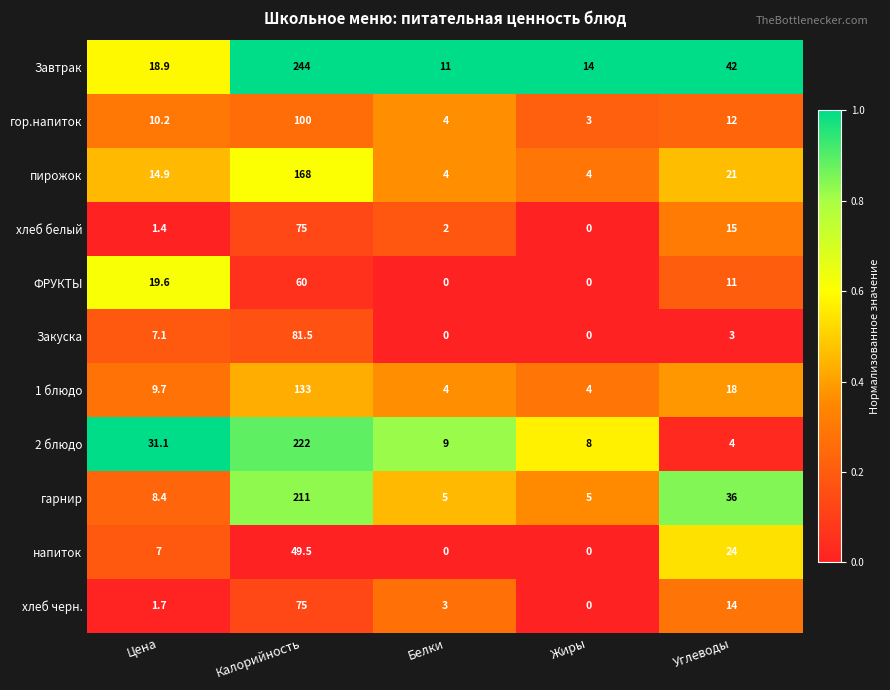

At which category is the sum across all series the highest?

Калорийность